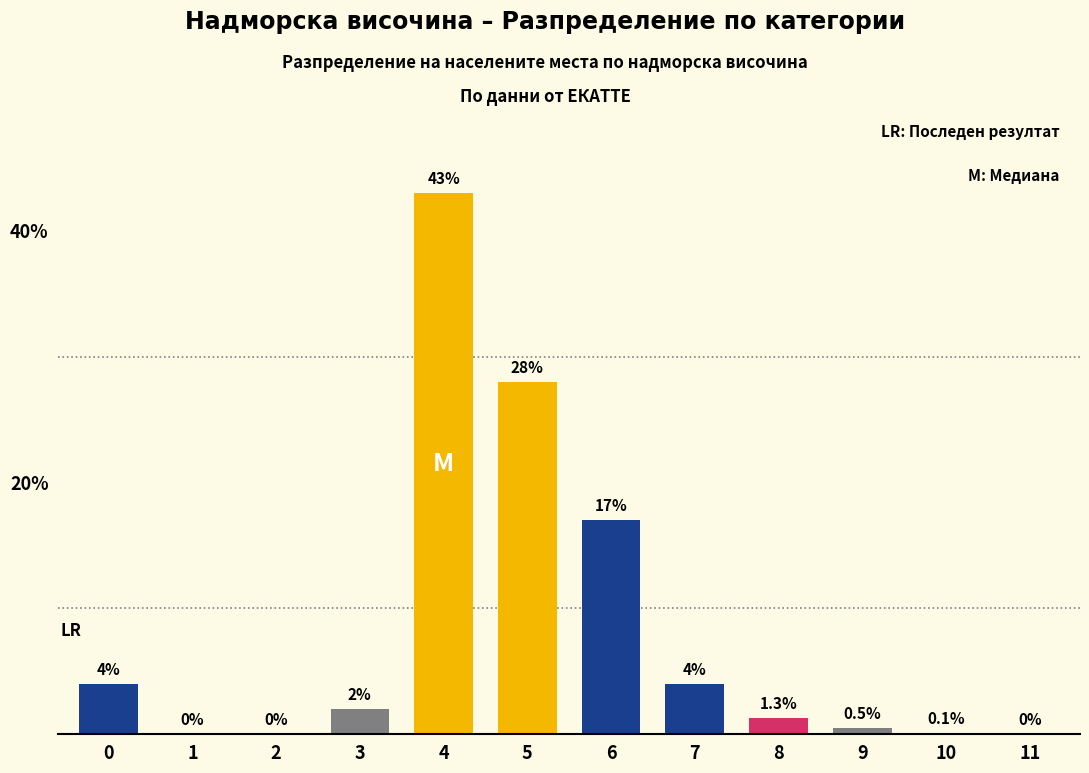

Reading left to right, extract all data points from this chart.

0=4.0	1=0.0	2=0.0	3=2.0	4=43.0	5=28.0	6=17.0	7=4.0	8=1.3	9=0.5	10=0.1	11=0.0